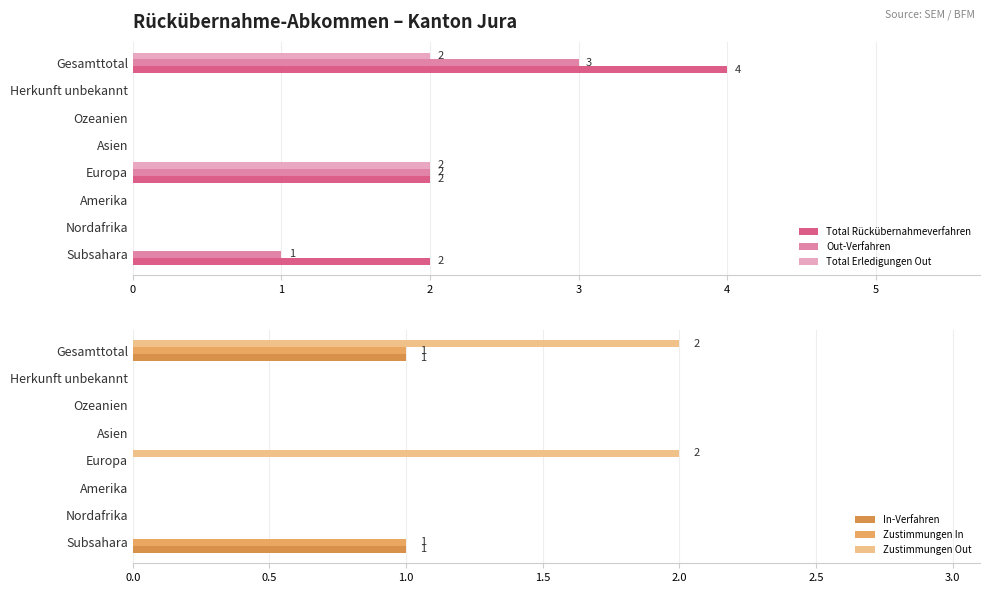

Which series has the largest range (max minus min)?

Total Rückübernahmeverfahren